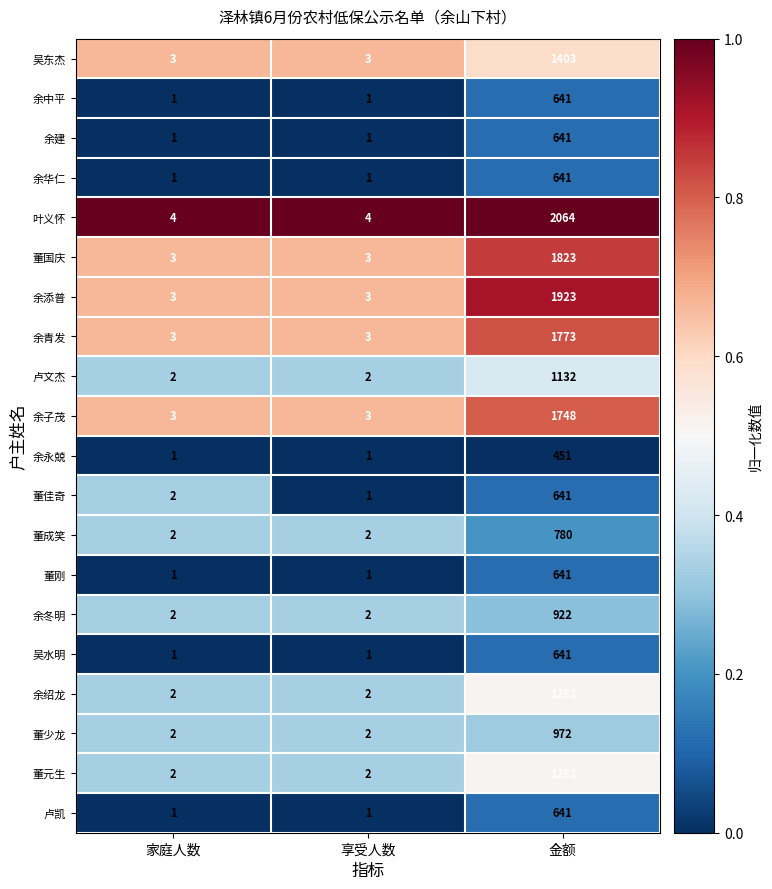

The value of 董刚 at 金额 is 988. True or false?

False